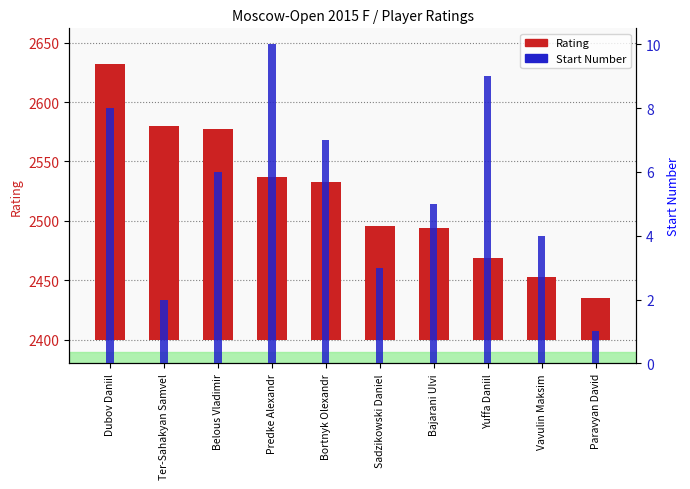

What is the average value of the Start Number series?

6